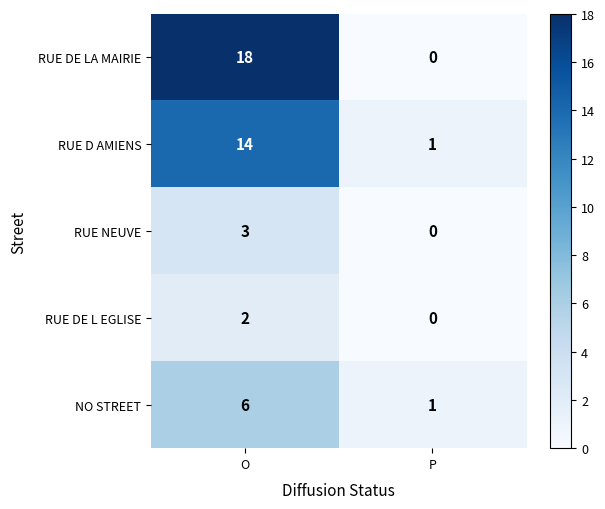

The RUE DE LA MAIRIE series shows 0 at P. True or false?

True